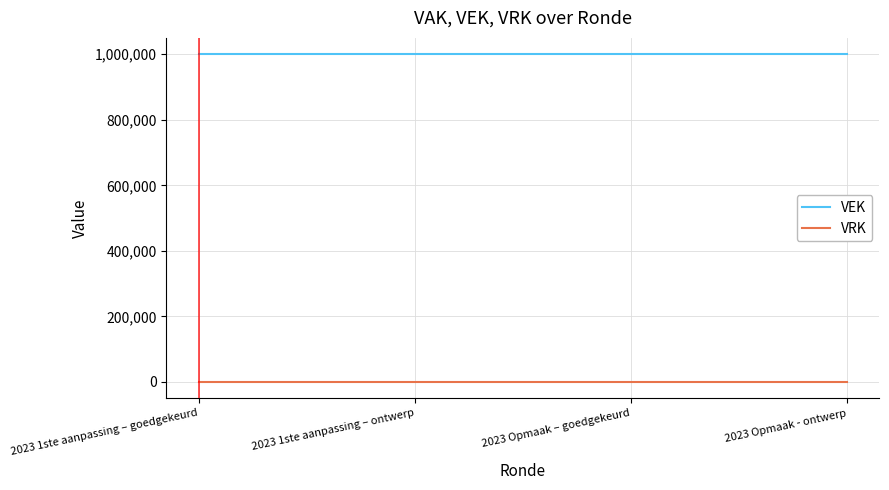

At 2023 1ste aanpassing – ontwerp, list the series in order from largest to smallest.

VEK, VRK